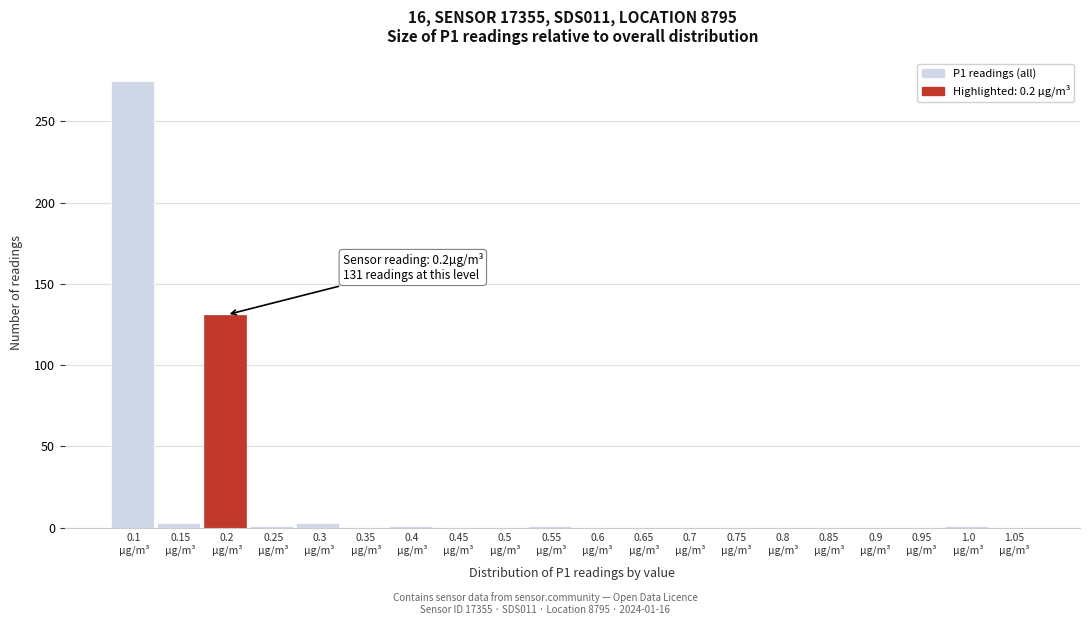

What is the sum of all values?

416